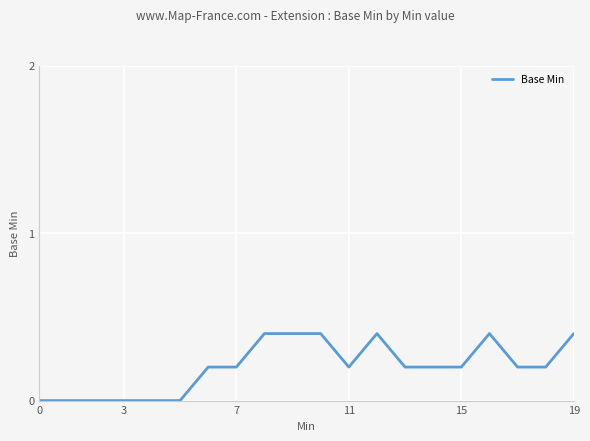

What is the difference between the maximum and minimum values?

0.4